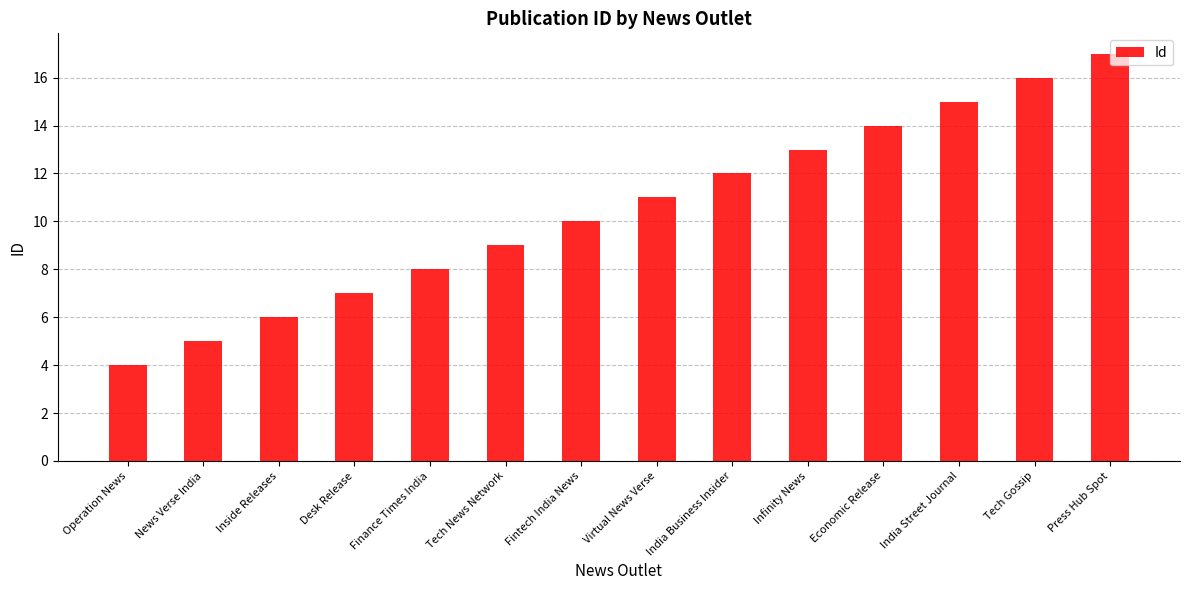

Reading left to right, what are all the values shown in this chart?

4	5	6	7	8	9	10	11	12	13	14	15	16	17